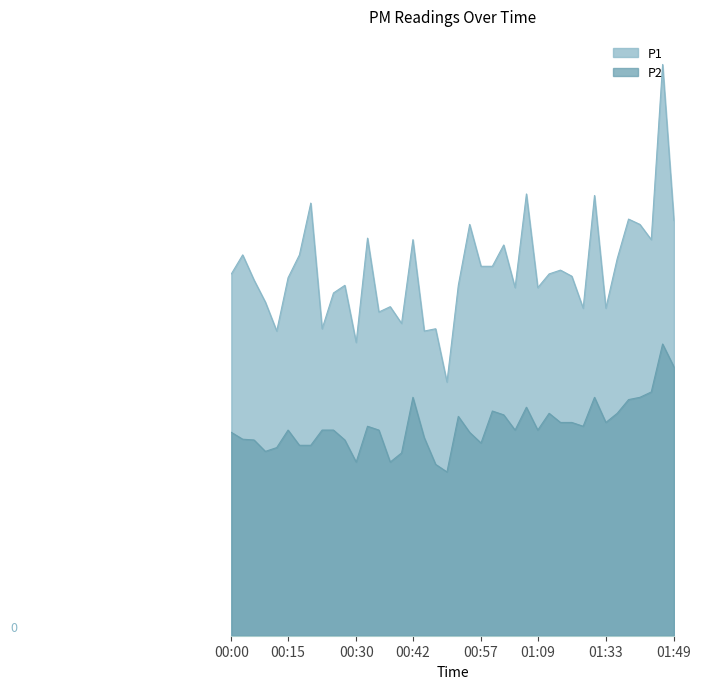

True or false: P1 and P2 cross at least once.

False